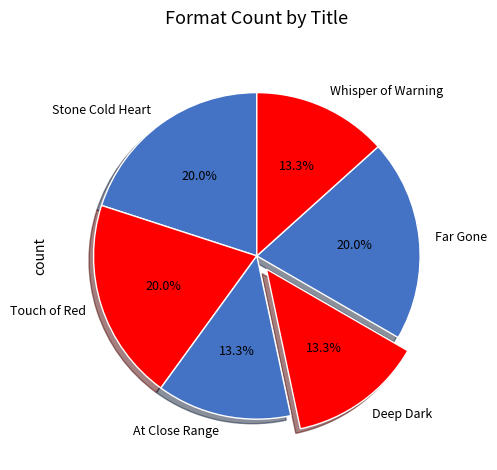

To the nearest percent, what is the difference between the Stone Cold Heart and Deep Dark slice percentages?

7%